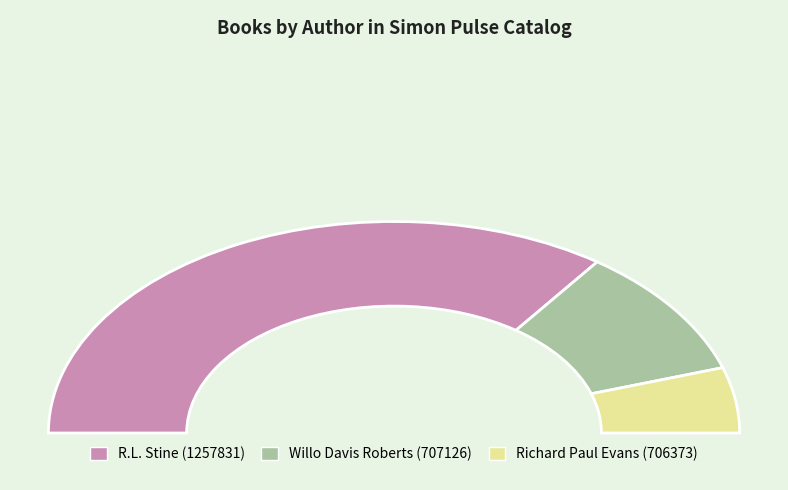

Count the number of slices in the pie.

3